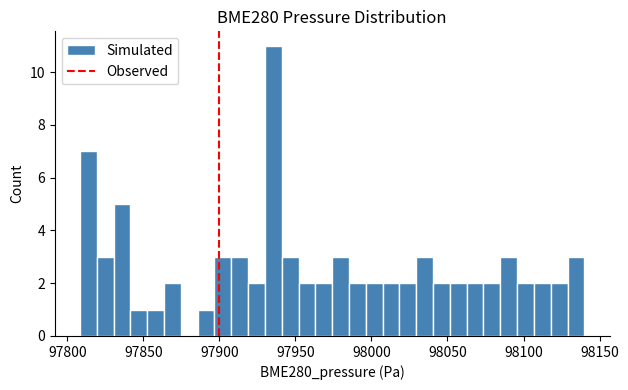

Around what value on the x-axis is the tallest bar? Give the approximate position of its centre, as read against the axis.

97935